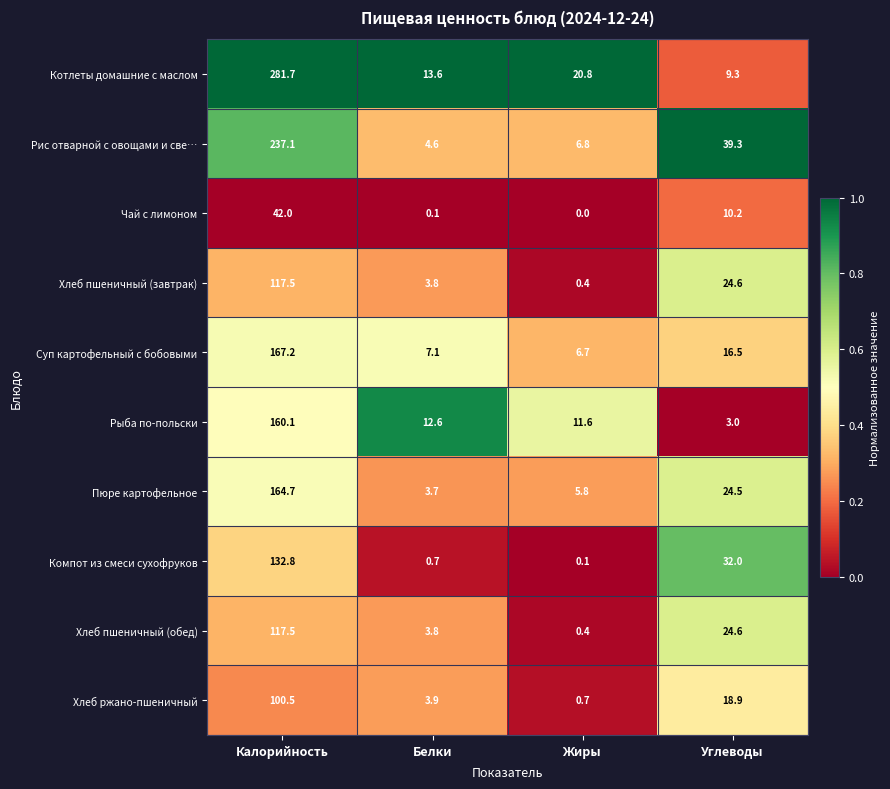

Which series has the widest spread of values?

Котлеты домашние с маслом